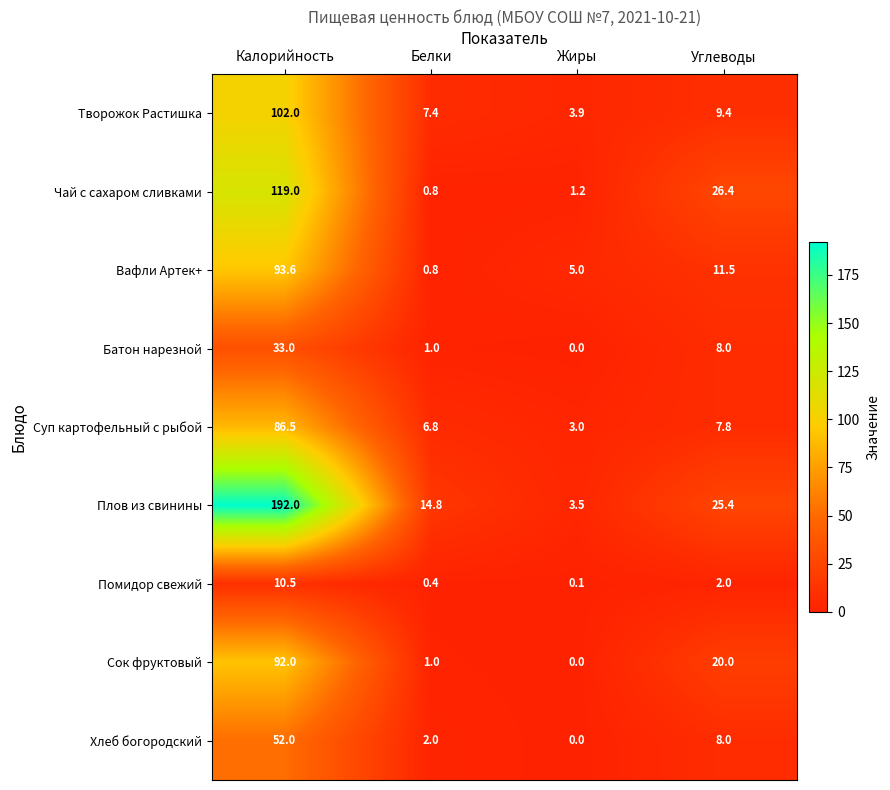

Where is Сок фруктовый nearest to the value 46?

Углеводы